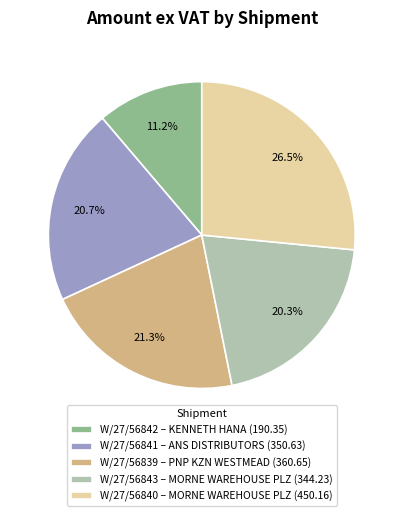

To the nearest percent, what is the difference between the largest and smallest slice percentages?

15%